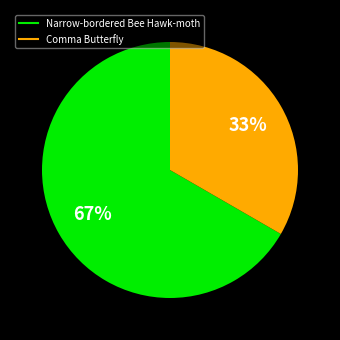

Which category has the biggest portion of the pie?

Narrow-bordered Bee Hawk-moth